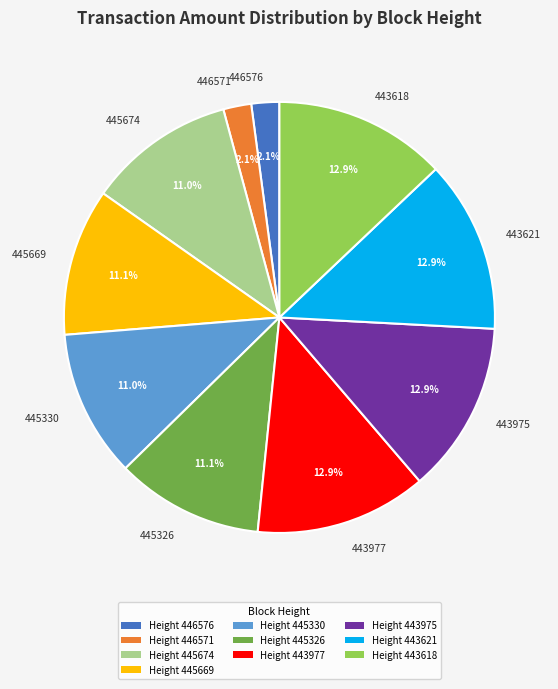

Is there any slice that represents more than half of the pie?

No